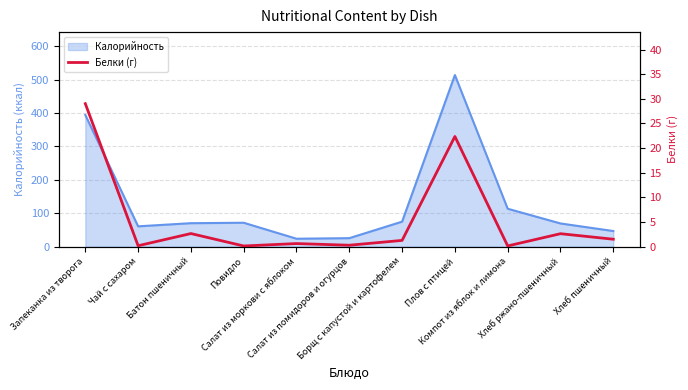

What is the minimum value shown in the chart?

0.1